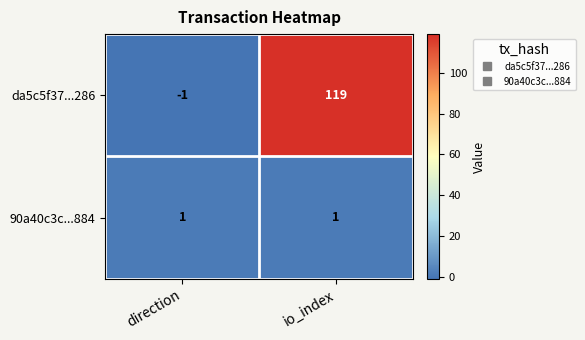

What is the total value across all series at io_index?

120